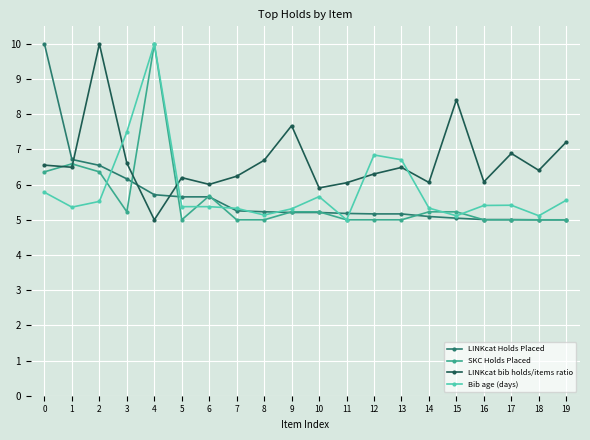

True or false: LINKcat Holds Placed and LINKcat bib holds/items ratio intersect in this chart.

True